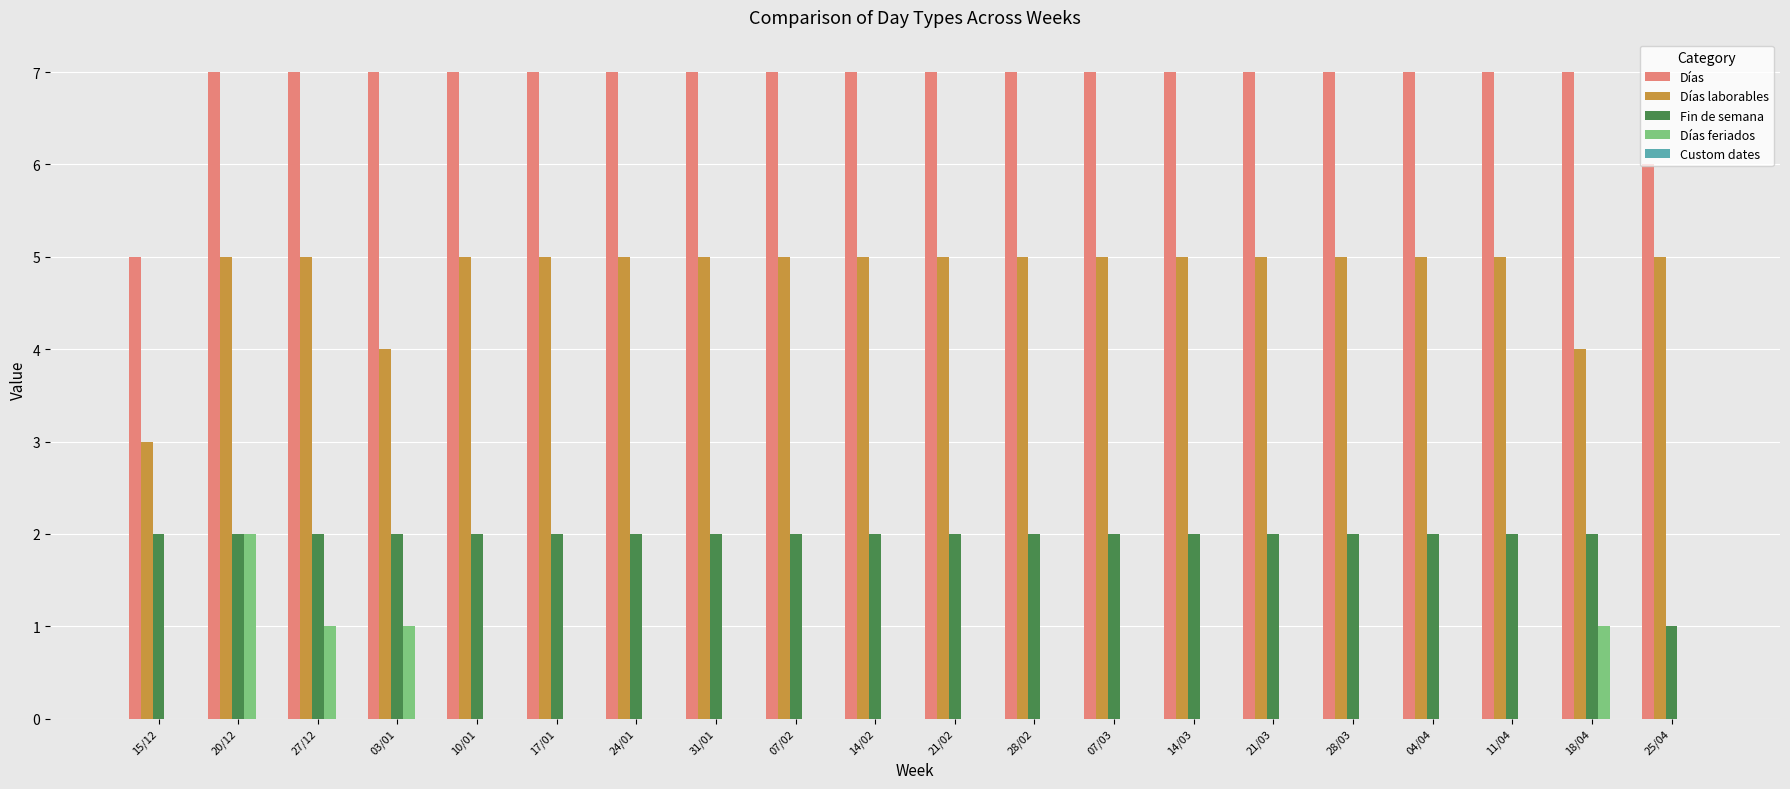

Is it true that Fin de semana equals 2 at 27/12?

True